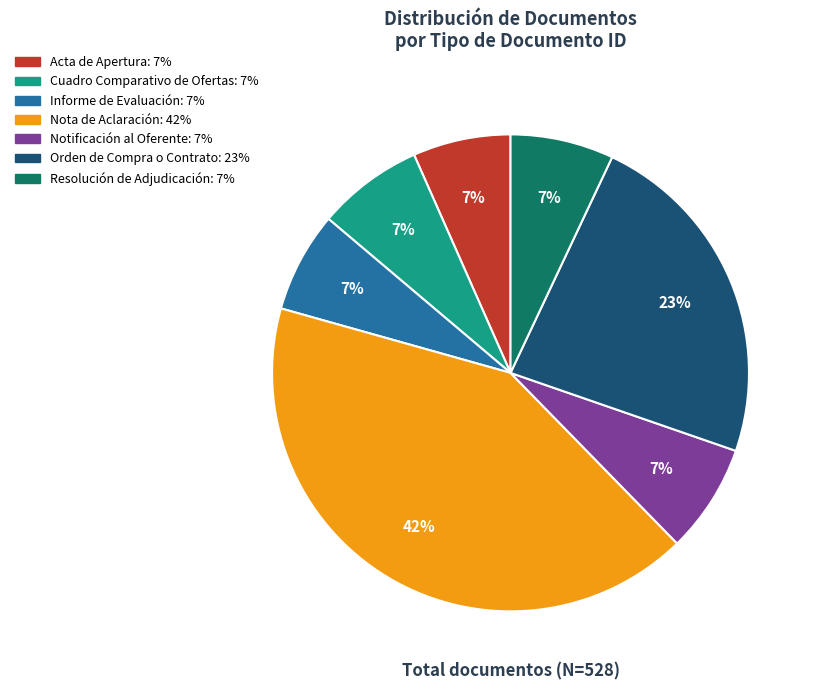

To the nearest percent, what is the difference between the largest and smallest slice percentages?

35%